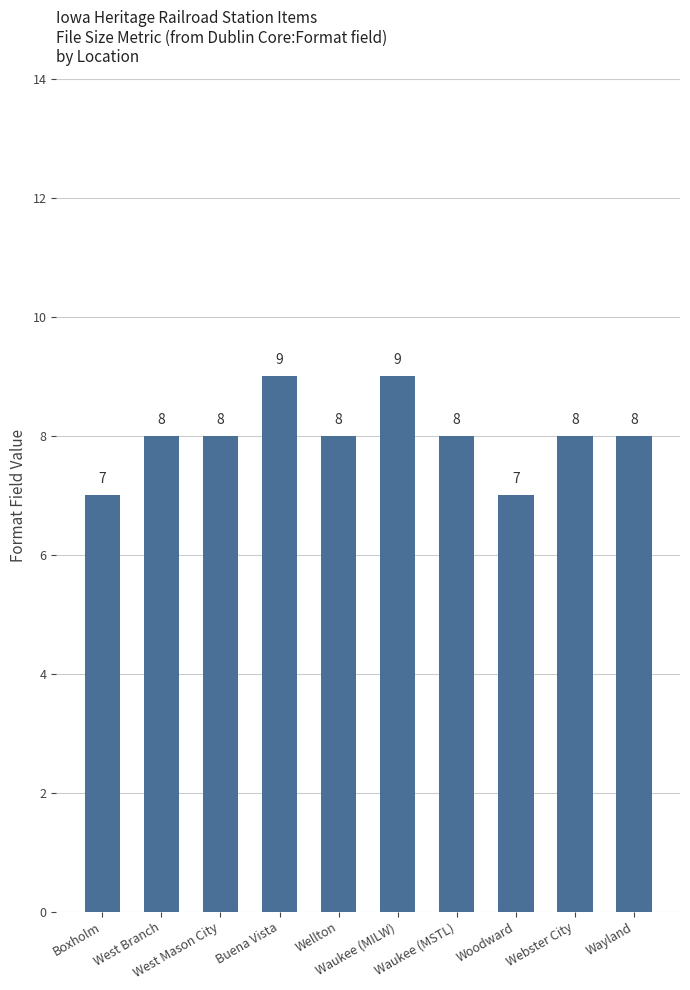

What is the value of the 1st bar from the left?

7